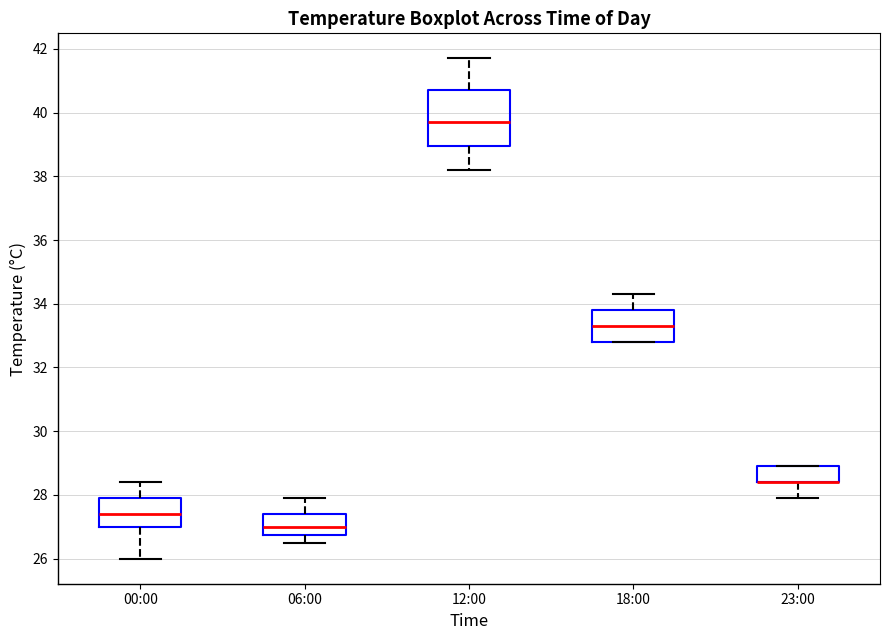

Which box is the tallest, from its lower edge to its upper edge?

12:00